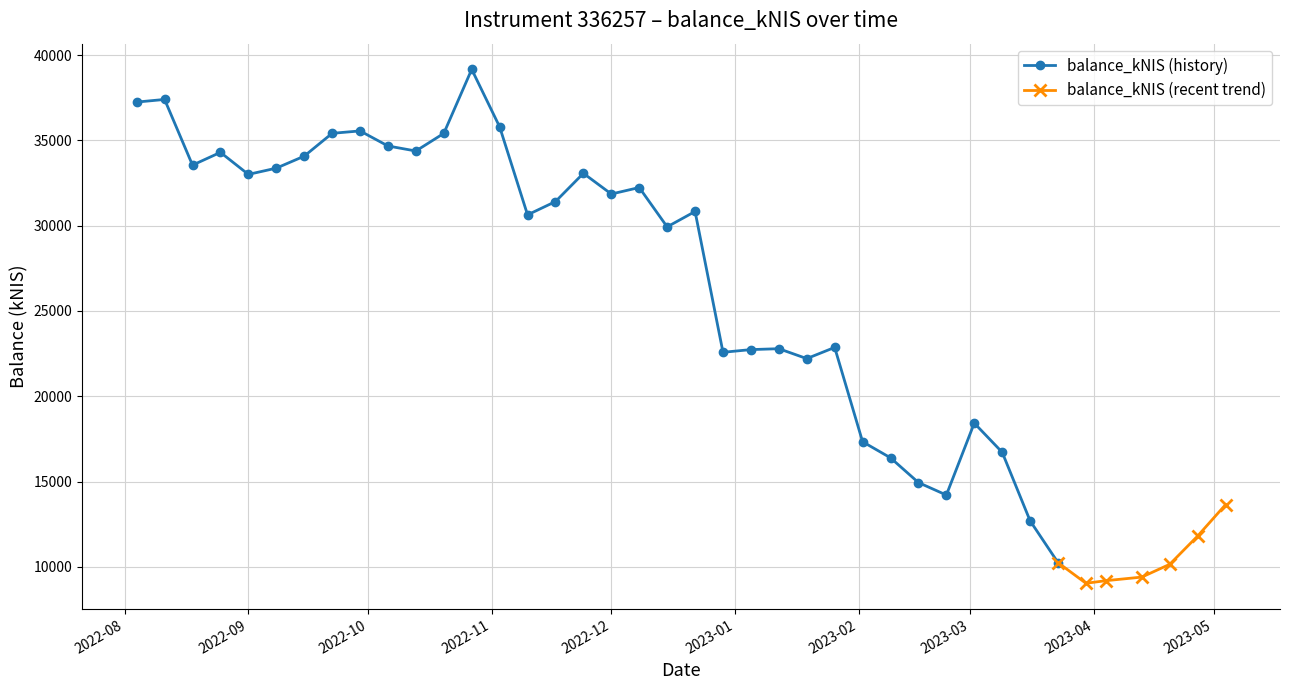

What is the change in value from 2022-11-10 to 2022-12-29?

-8055.4